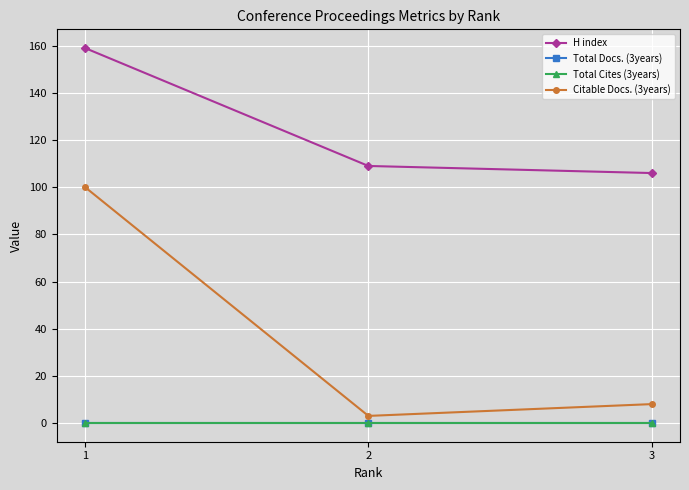

List the series in order of their peak value, lowest first.

Total Docs. (3years), Total Cites (3years), Citable Docs. (3years), H index